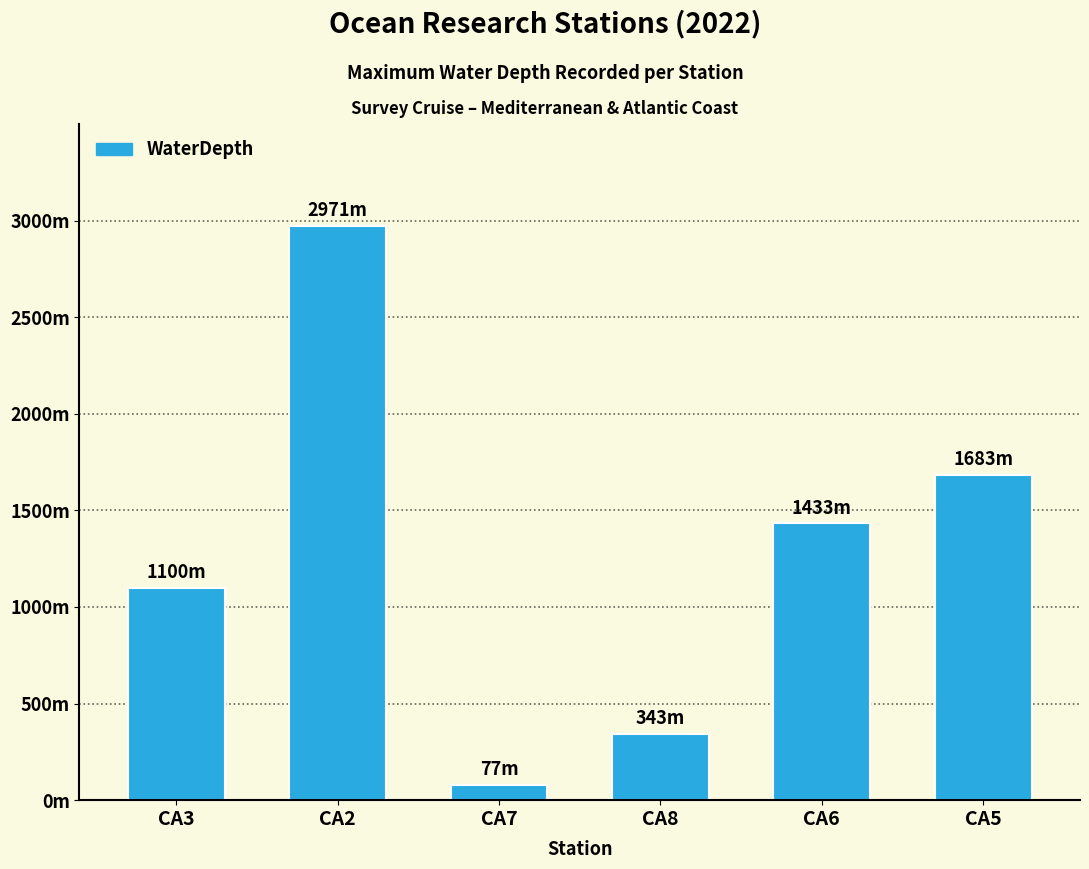

What is the approximate value at CA3?

1100